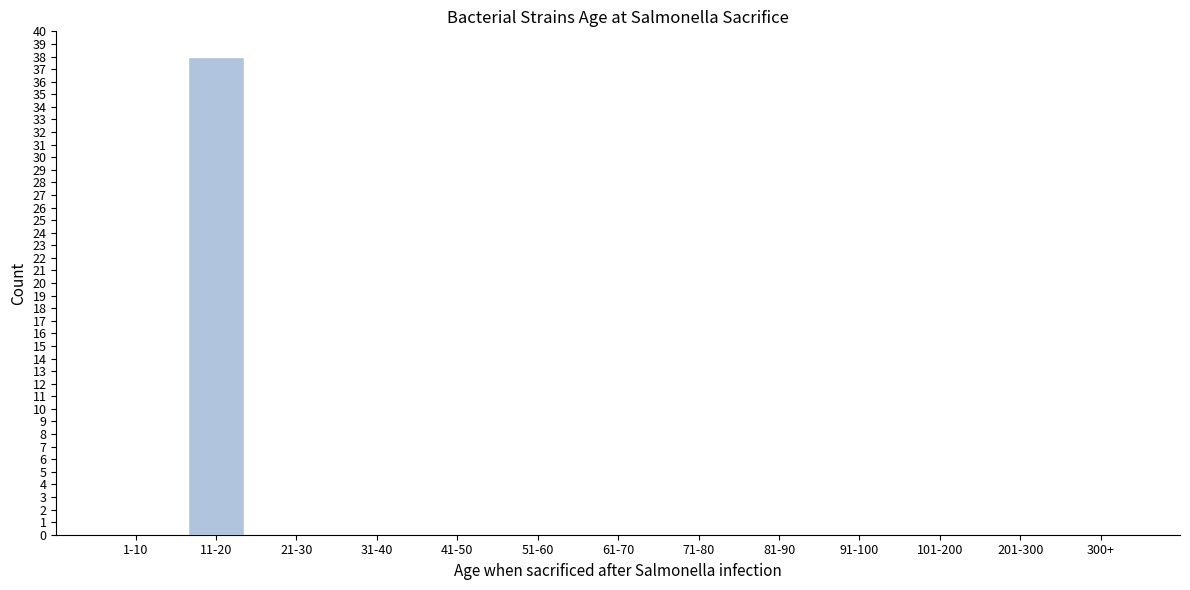

Reading right to left, extract all data points from this chart.

300+=0	201-300=0	101-200=0	91-100=0	81-90=0	71-80=0	61-70=0	51-60=0	41-50=0	31-40=0	21-30=0	11-20=38	1-10=0